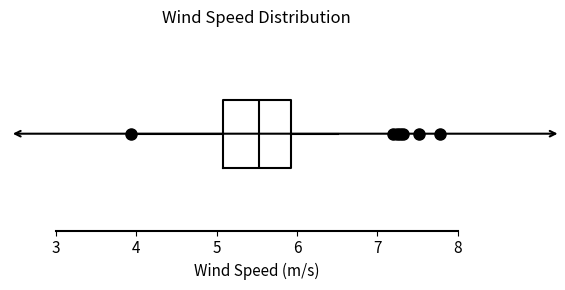

Transcribe this box plot: give where the median line is, the range the box spans, and where the two whiskers end, as read against the x-axis. The values are not printed on the chart, so give them approximately, as read against the axis.

median 5.5, box 5.1 to 5.9, whiskers 3.9 to 6.5